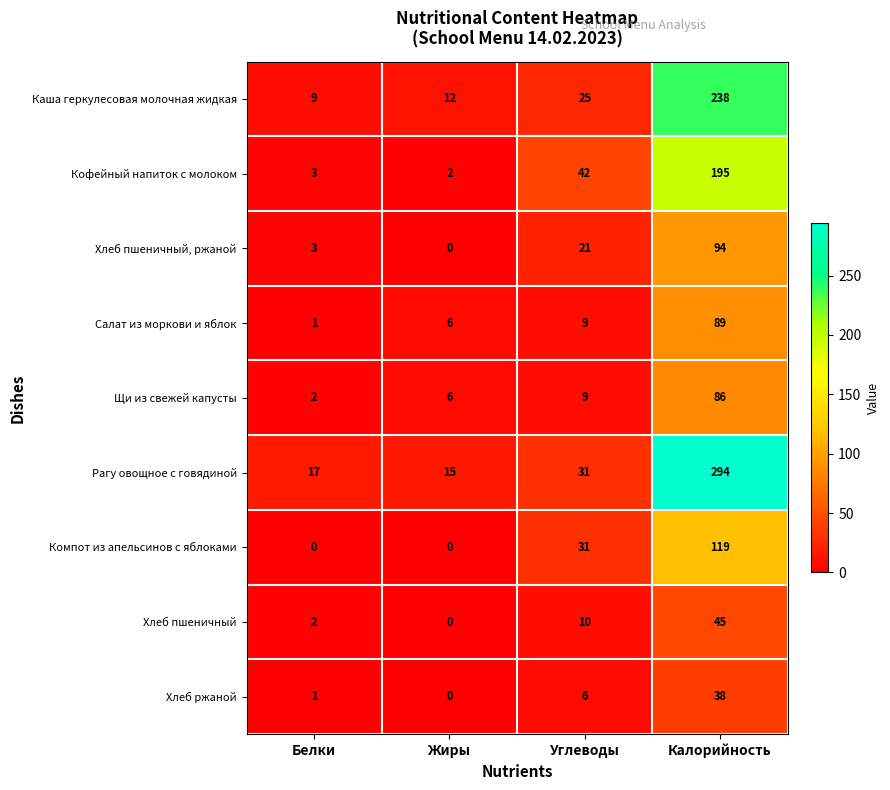

Is it true that Хлеб пшеничный, ржаной equals 3 at Белки?

True